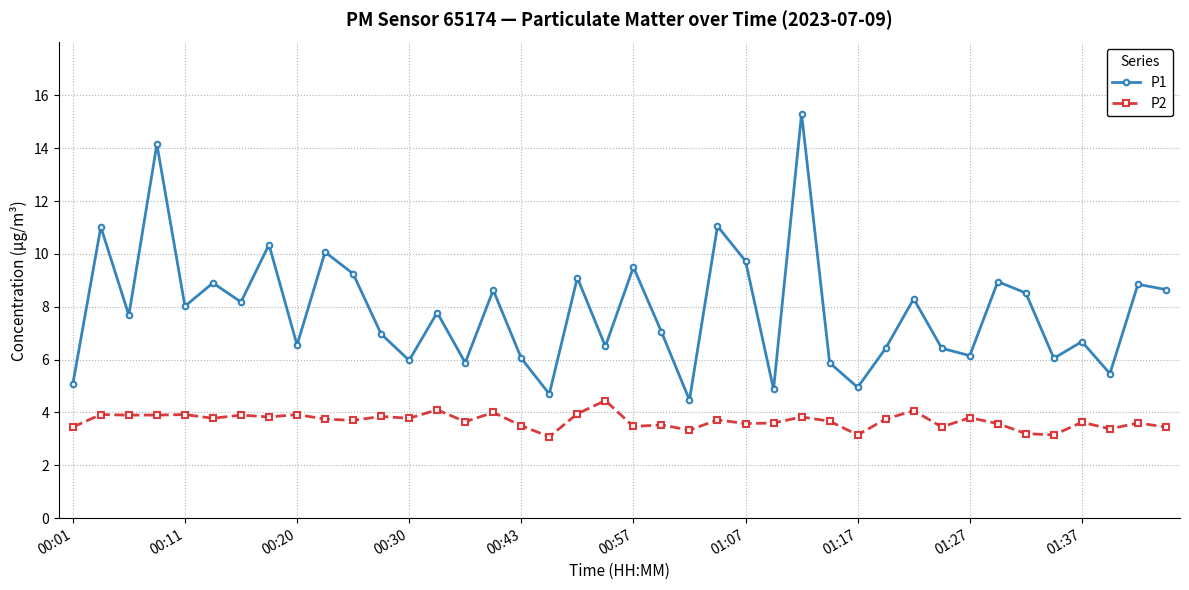

What is the value of the P1 point at the 4th from the left?

14.2